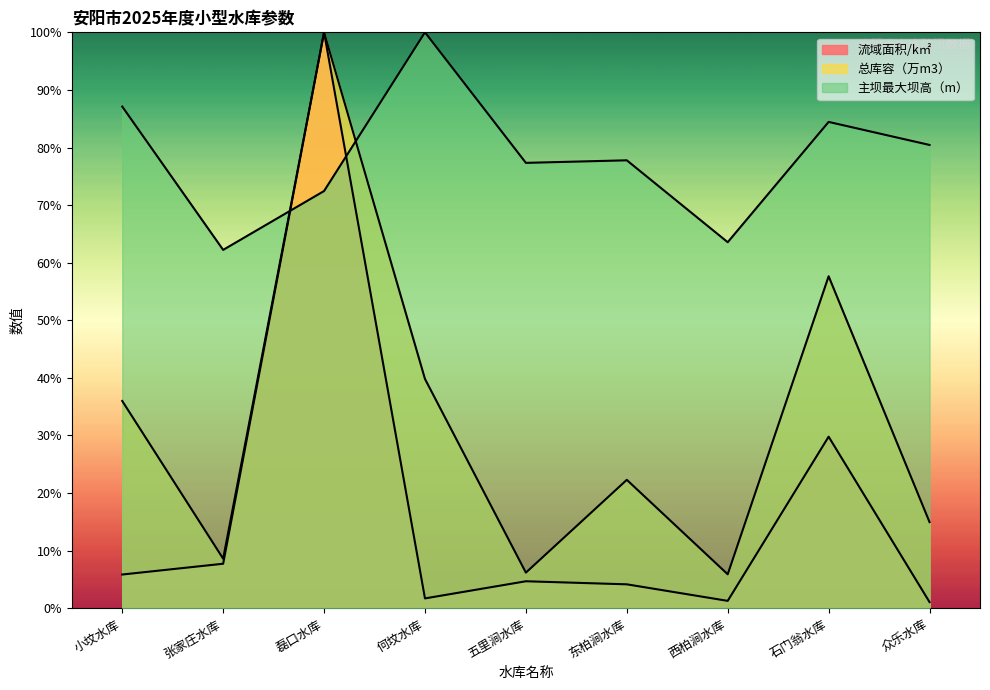

Which series changed the most between 张家庄水库 and 五里涧水库?

主坝最大坝高（m）